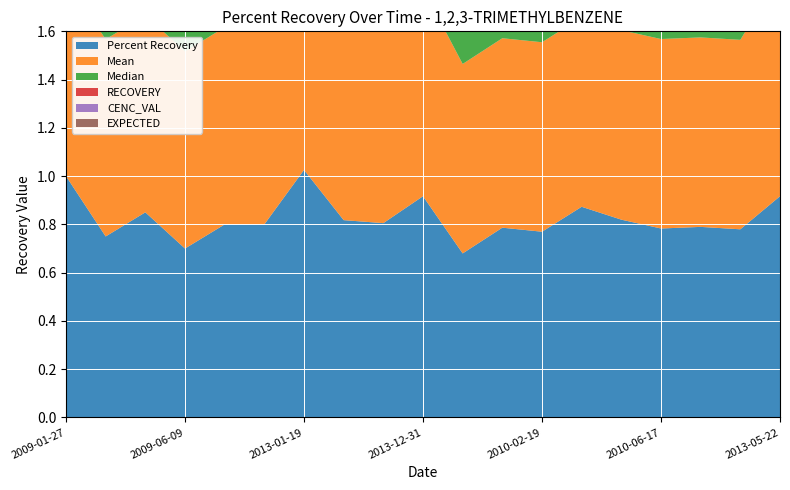

Reading left to right, transcribe all the data shown in this chart.

Percent Recovery: 2009-01-27=1.0	2009-03-14=0.7	2009-04-21=0.8	2009-06-09=0.7	2009-07-17=0.8	2009-08-29=0.8	2013-01-19=1.0	2013-06-08=0.8	2013-11-01=0.8	2013-12-31=0.9	2009-11-10=0.7	2009-12-24=0.8	2010-02-19=0.8	2010-03-26=0.9	2010-05-05=0.8	2010-06-17=0.8	2010-07-16=0.8	2010-09-01=0.8	2013-05-22=0.9
Mean: 2009-01-27=0.8	2009-03-14=0.8	2009-04-21=0.8	2009-06-09=0.8	2009-07-17=0.8	2009-08-29=0.8	2013-01-19=1.0	2013-06-08=0.8	2013-11-01=0.9	2013-12-31=0.9	2009-11-10=0.8	2009-12-24=0.8	2010-02-19=0.8	2010-03-26=0.8	2010-05-05=0.8	2010-06-17=0.8	2010-07-16=0.8	2010-09-01=0.8	2013-05-22=0.9
Median: 2009-01-27=0.8	2009-03-14=0.8	2009-04-21=0.8	2009-06-09=0.8	2009-07-17=0.8	2009-08-29=0.8	2013-01-19=1.0	2013-06-08=0.8	2013-11-01=0.9	2013-12-31=0.9	2009-11-10=0.8	2009-12-24=0.8	2010-02-19=0.8	2010-03-26=0.8	2010-05-05=0.8	2010-06-17=0.8	2010-07-16=0.8	2010-09-01=0.8	2013-05-22=0.9
RECOVERY: 2009-01-27=1.0	2009-03-14=0.8	2009-04-21=0.8	2009-06-09=0.7	2009-07-17=0.8	2009-08-29=0.8	2013-01-19=1.0	2013-06-08=0.8	2013-11-01=0.8	2013-12-31=0.9	2009-11-10=0.7	2009-12-24=0.8	2010-02-19=0.8	2010-03-26=0.9	2010-05-05=0.8	2010-06-17=0.8	2010-07-16=0.8	2010-09-01=0.8	2013-05-22=0.9
CENC_VAL: 2009-01-27=0.4	2009-03-14=0.1	2009-04-21=0.3	2009-06-09=0.1	2009-07-17=0.2	2009-08-29=0.2	2013-01-19=1.2	2013-06-08=0.1	2013-11-01=0.1	2013-12-31=0.1	2009-11-10=0.1	2009-12-24=0.2	2010-02-19=0.1	2010-03-26=0.3	2010-05-05=0.1	2010-06-17=0.2	2010-07-16=0.1	2010-09-01=0.1	2013-05-22=0.1
EXPECTED: 2009-01-27=0.4	2009-03-14=0.2	2009-04-21=0.4	2009-06-09=0.2	2009-07-17=0.2	2009-08-29=0.2	2013-01-19=1.2	2013-06-08=0.1	2013-11-01=0.2	2013-12-31=0.1	2009-11-10=0.1	2009-12-24=0.3	2010-02-19=0.1	2010-03-26=0.3	2010-05-05=0.1	2010-06-17=0.3	2010-07-16=0.1	2010-09-01=0.1	2013-05-22=0.1